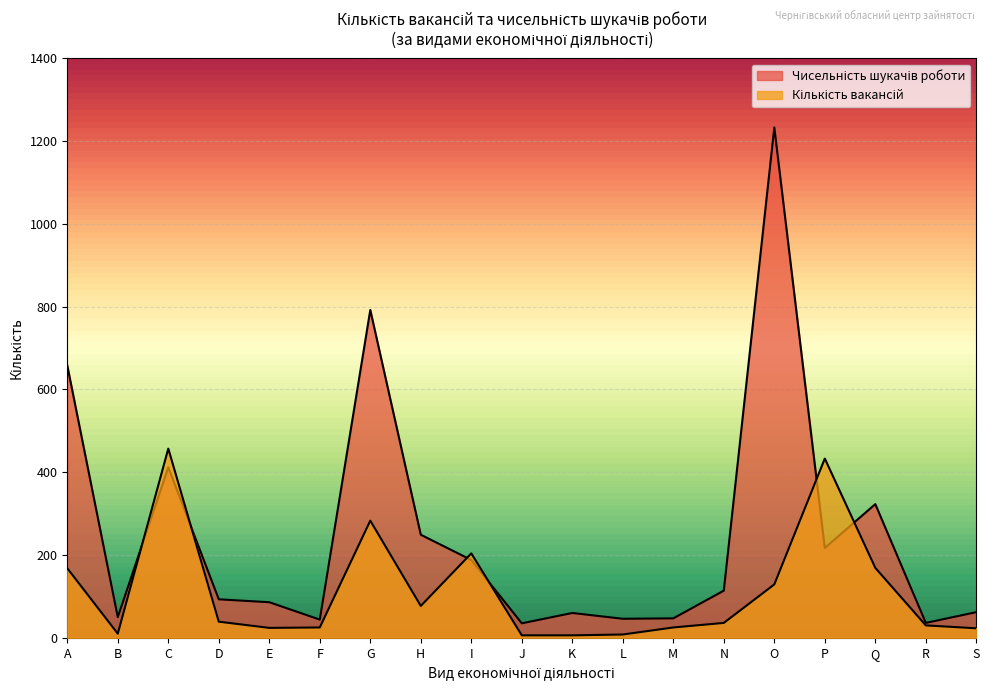

Is it true that Кількість вакансій equals 25 at F?

True